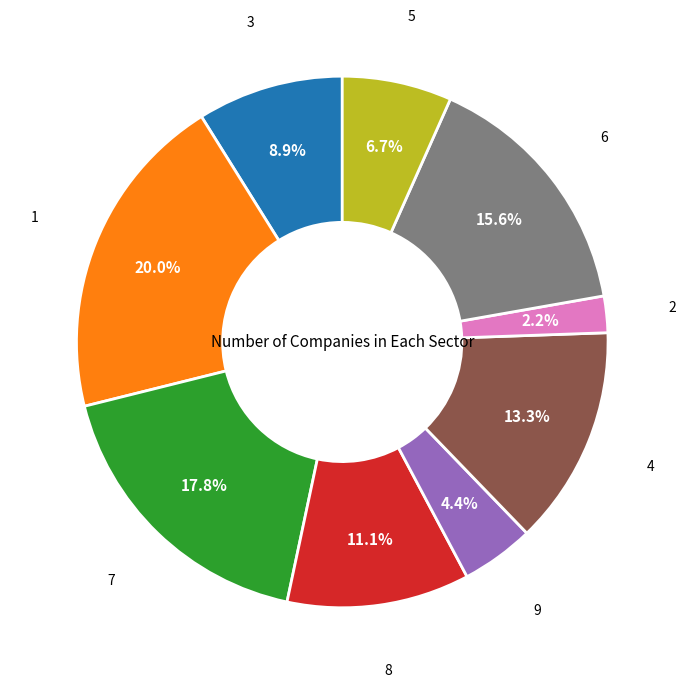

What is the ratio of the value at 5 to the value at 7?

0.4